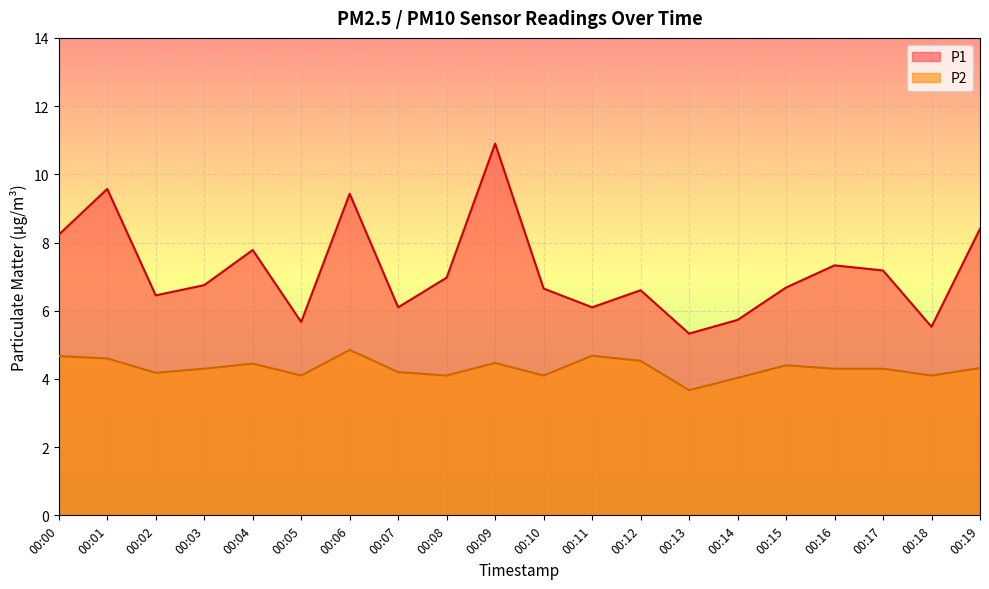

Does the chart display data point markers on the line(s)?

No